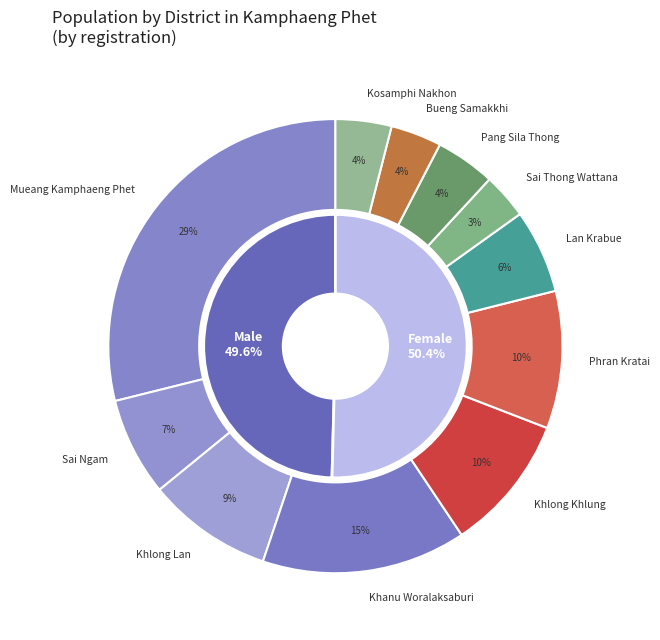

To the nearest percent, what is the average slice percentage?

9%